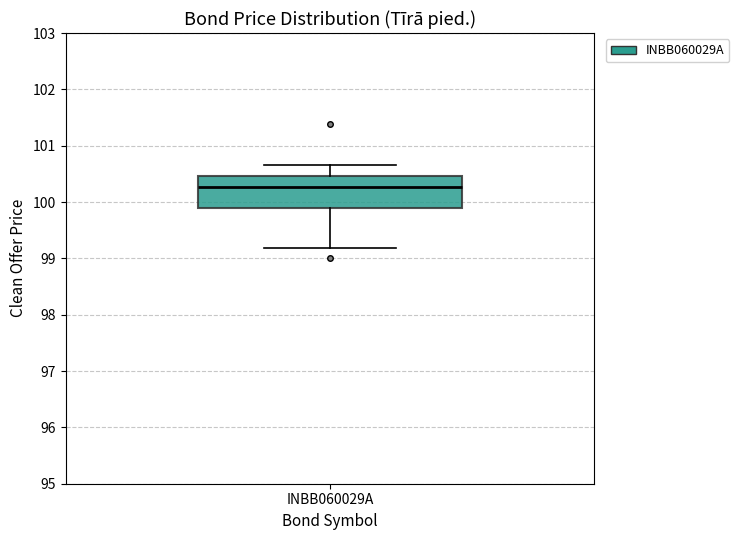

Read this box plot against the y-axis: the position of the median line, the range covered by the box, and the ends of both whiskers. The values are not printed on the chart, so give them approximately, as read against the axis.

median 100.3, box 99.9 to 100.5, whiskers 99.2 to 100.7